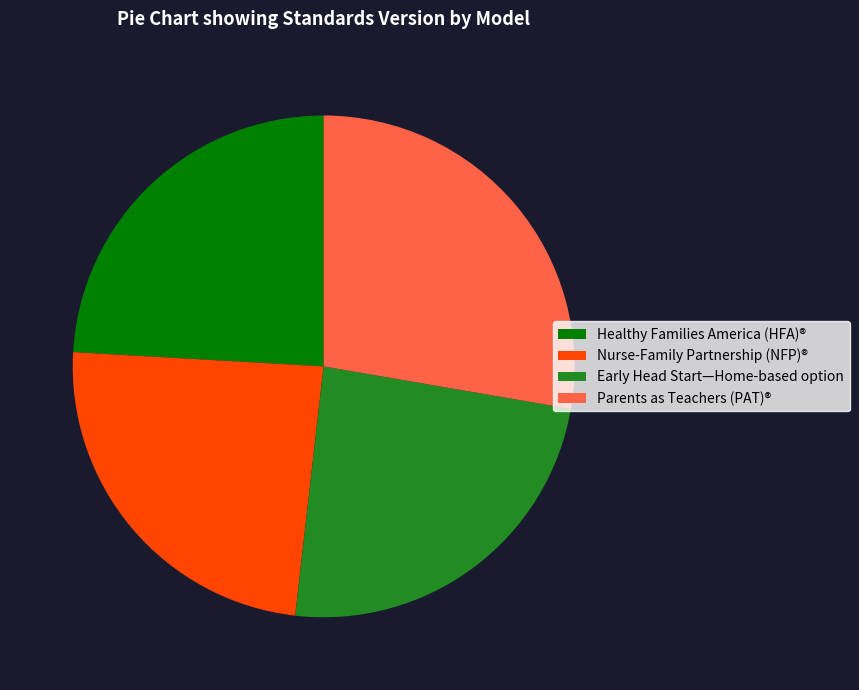

Does any single category account for the majority?

No